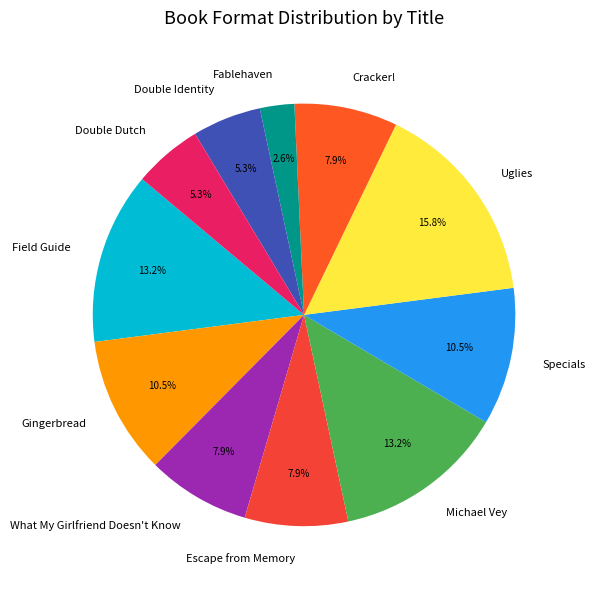

To the nearest percent, what is the average slice percentage?

9%